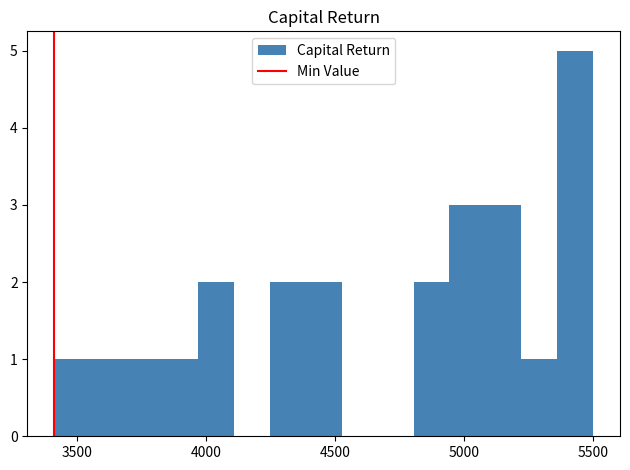

Read against the x-axis, roughly where is the centre of the tallest bar?

5450